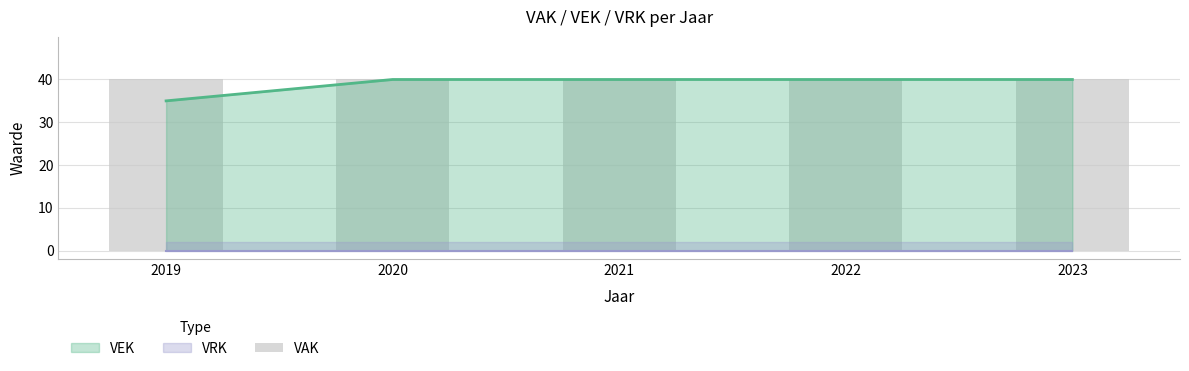

How many categories are shown in the chart?

5